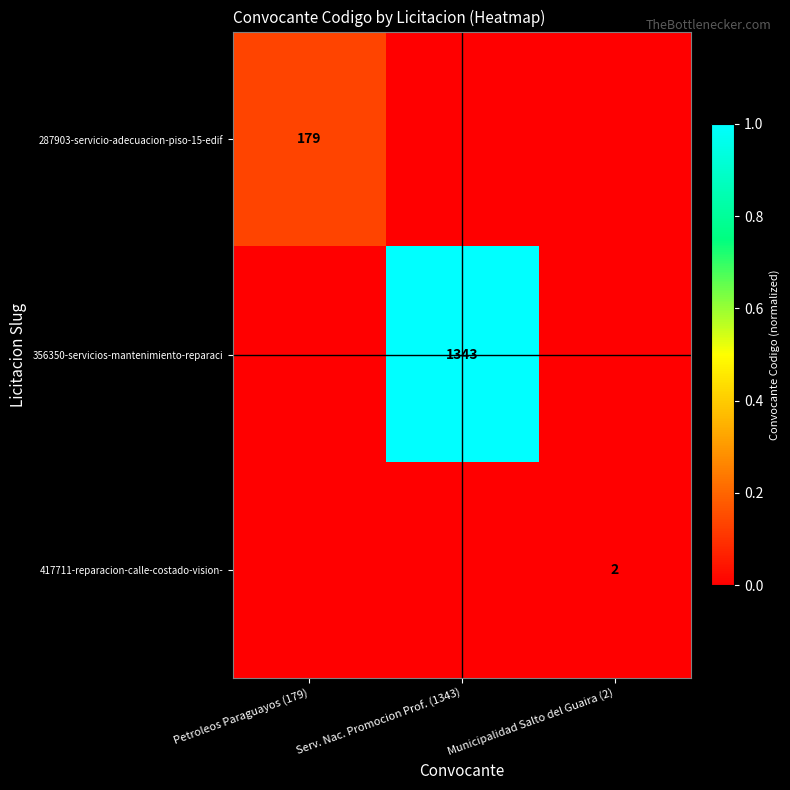

Which has a higher value, Serv. Nac. Promocion Prof. (1343) or Petroleos Paraguayos (179)?

Petroleos Paraguayos (179)